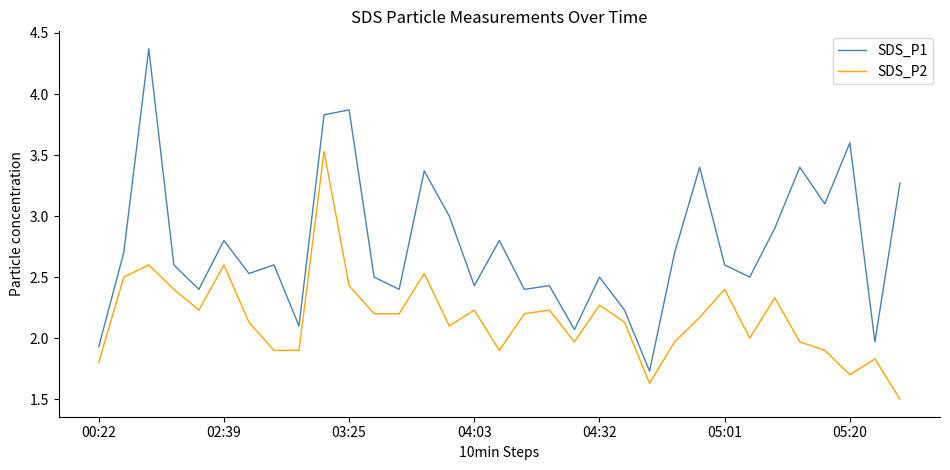

Which series has the largest total across all categories?

SDS_P1